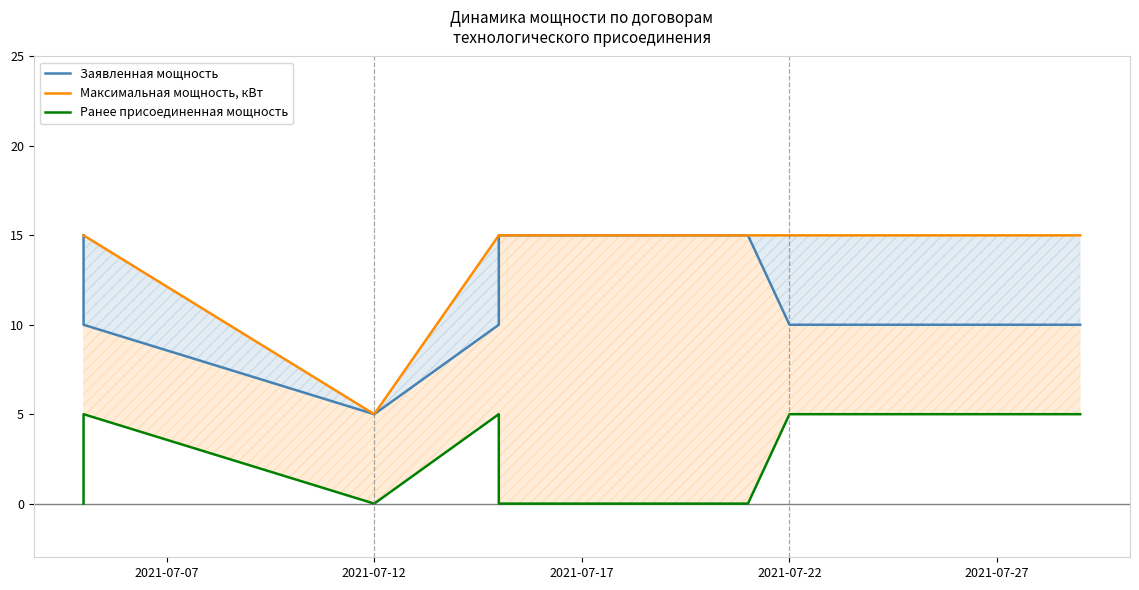

True or false: Ранее присоединенная мощность has a value of 7 at 5.

False